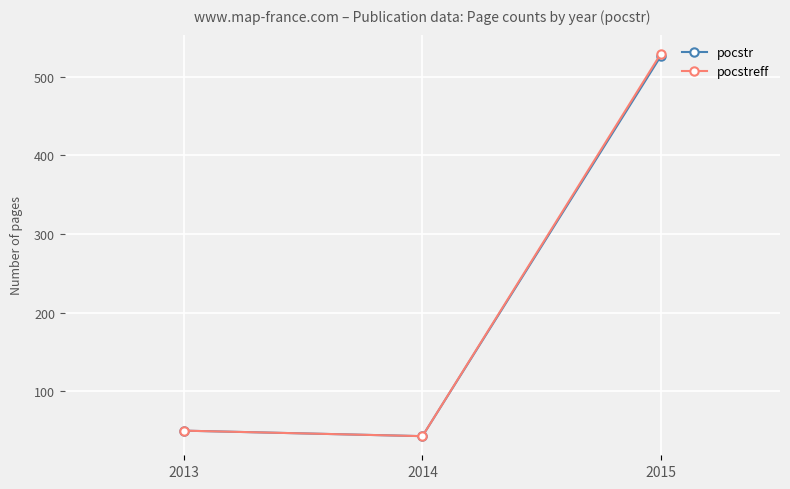

Is it true that pocstr equals 526 at 2015?

True